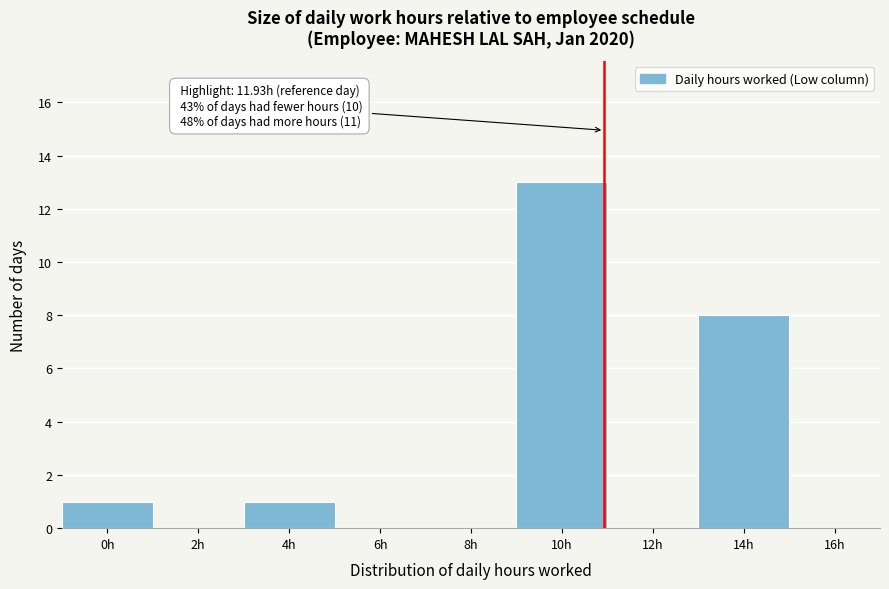

Reading left to right, extract all data points from this chart.

0h=1	2h=0	4h=1	6h=0	8h=0	10h=13	12h=0	14h=8	16h=0